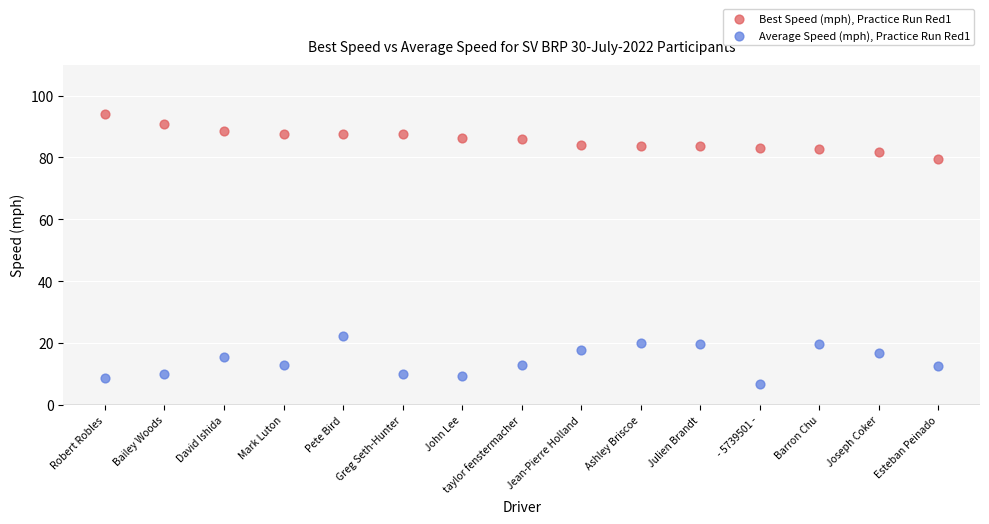

Across all data points, what is the range of Y values (max minus min)?

87.5